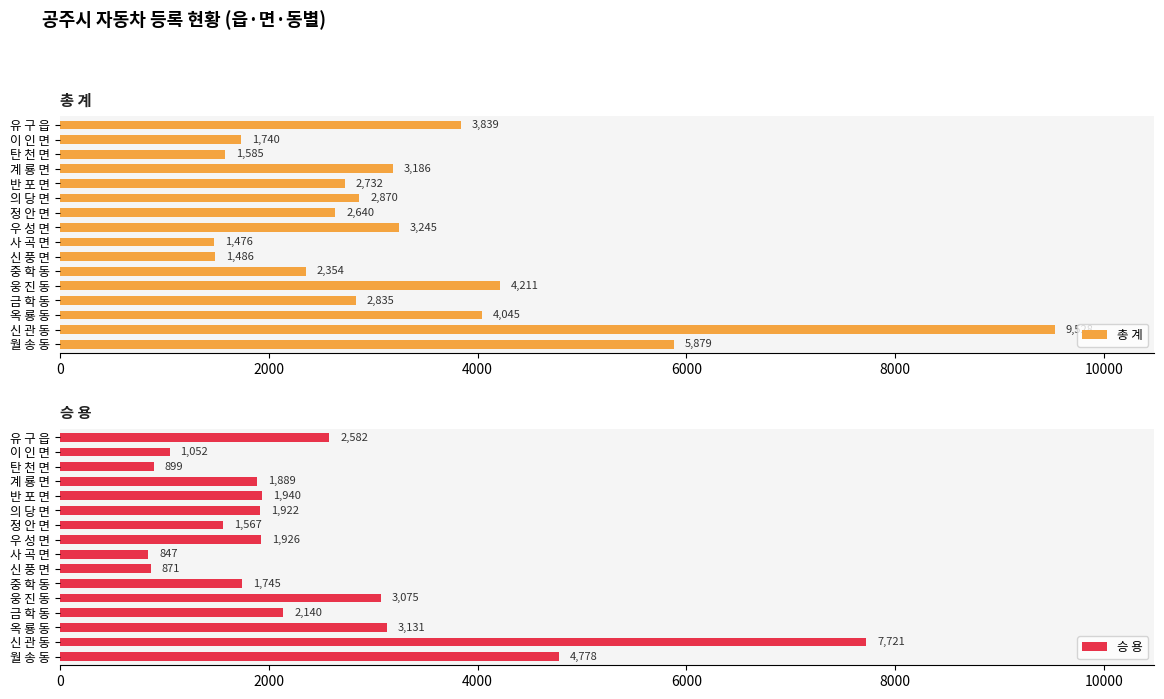

Which series has the largest total across all categories?

총 계